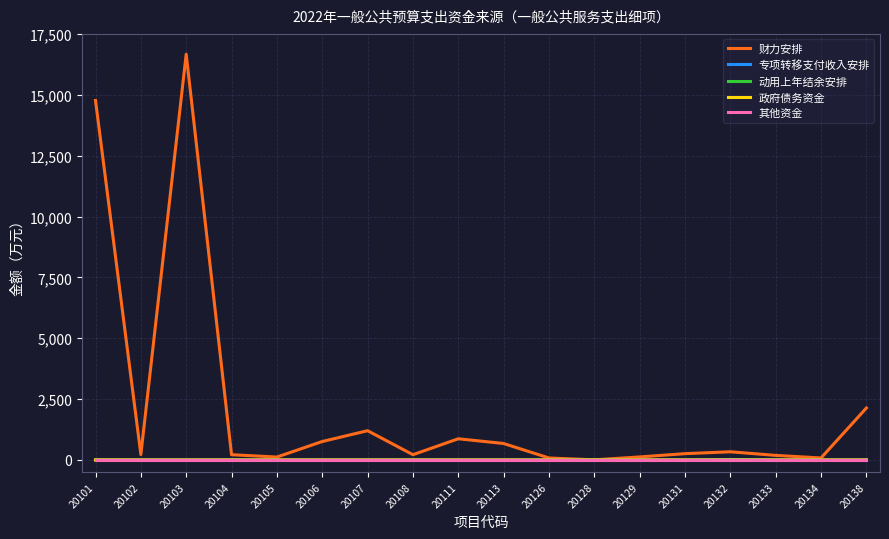

The value of 财力安排 at 20131 is 255.9. True or false?

True